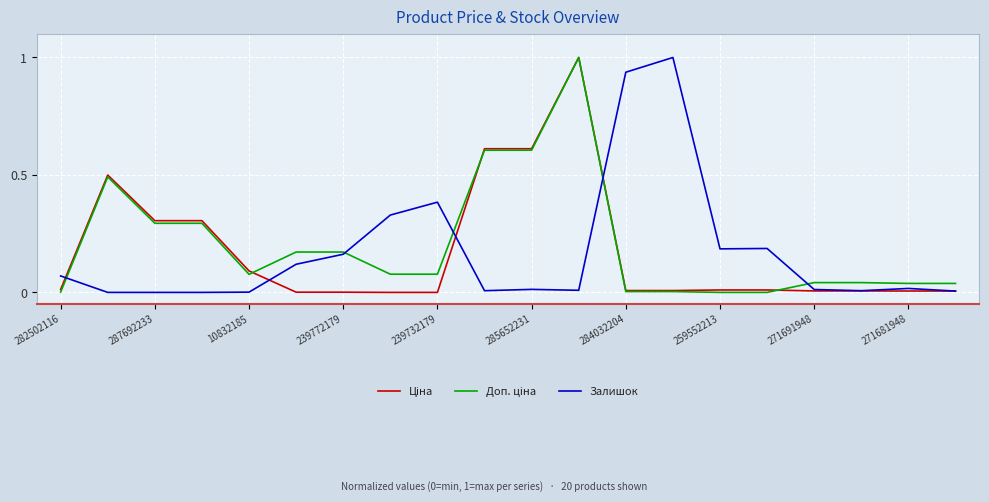

How many intersections are there between Залишок and Доп. ціна?

5